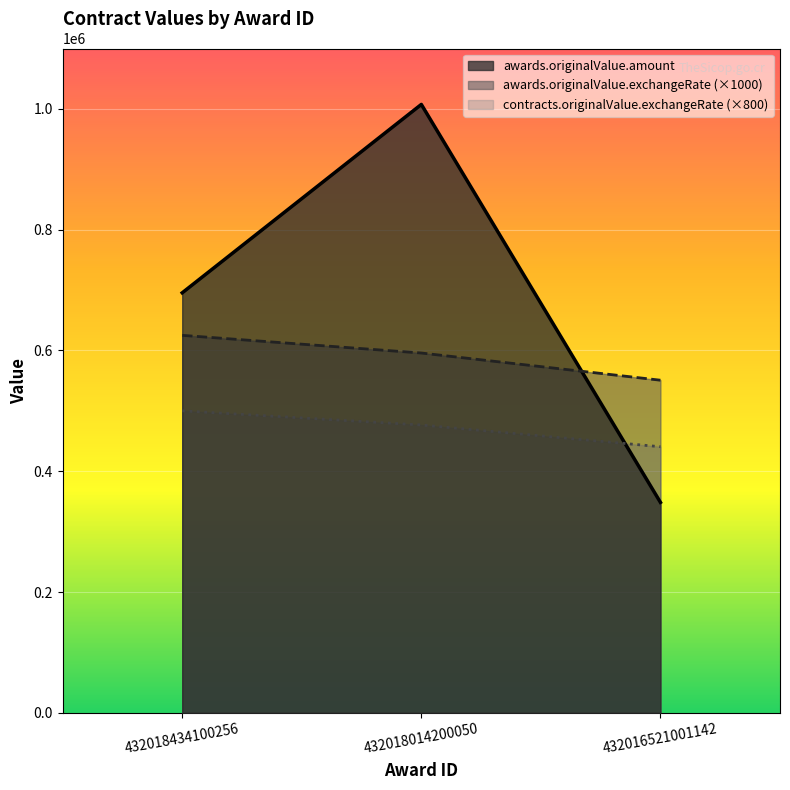

What is the spread (max minus min) of values at 432018014200050?

530792.2